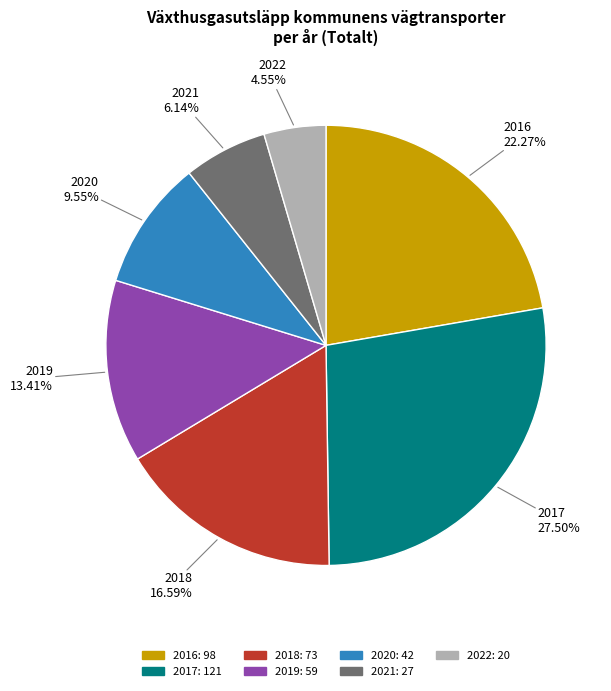

Does 2019 represent more than half of the total?

No